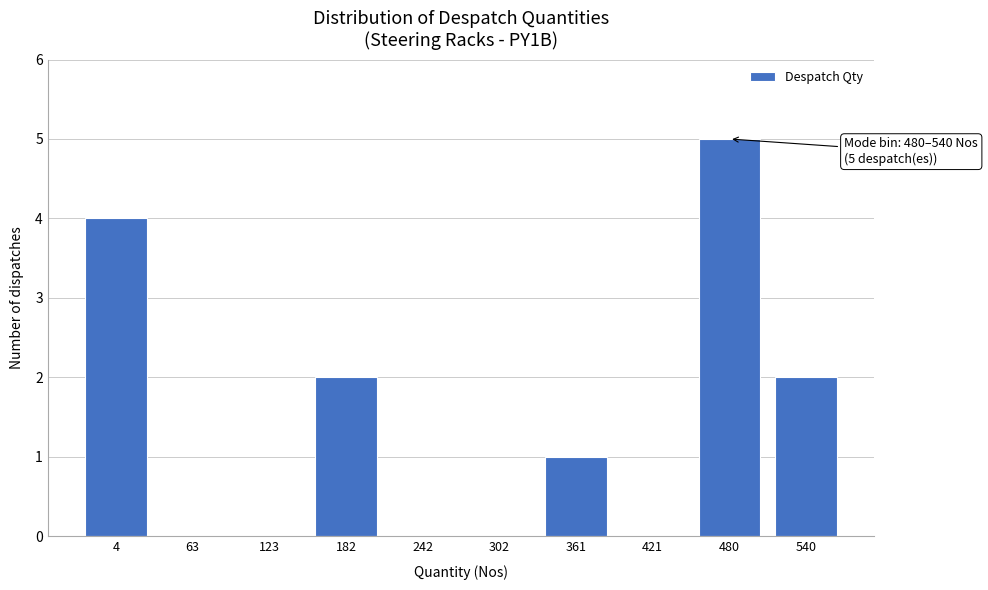

Reading left to right, list all the values displayed in this chart.

4=4	63=0	123=0	182=2	242=0	302=0	361=1	421=0	480=5	540=2